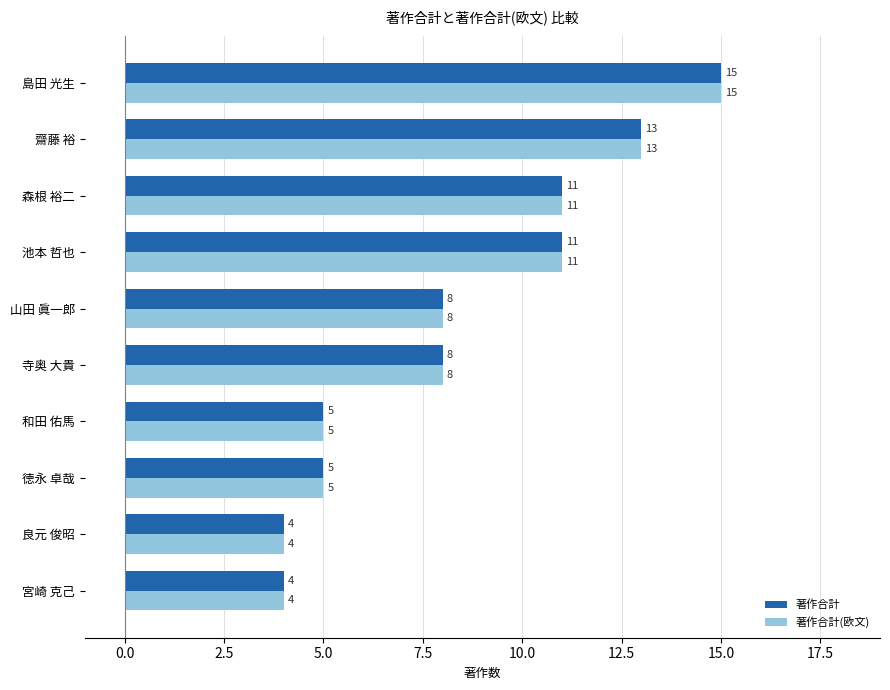

Which category has the highest value in the 著作合計 series?

島田 光生